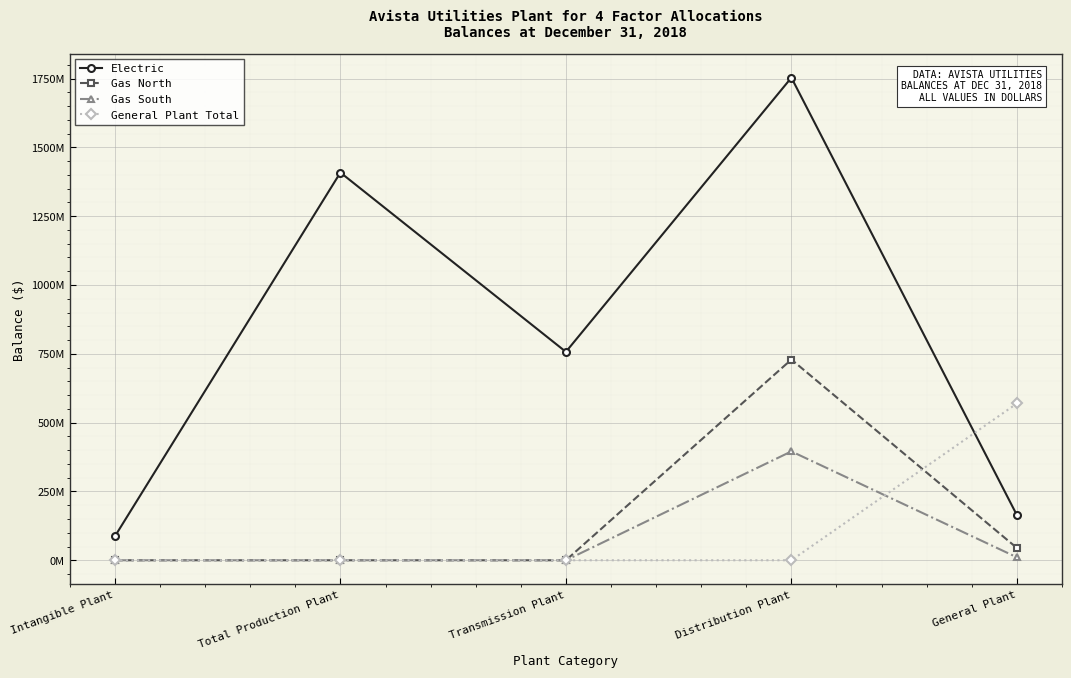

Which series has the largest range (max minus min)?

Electric